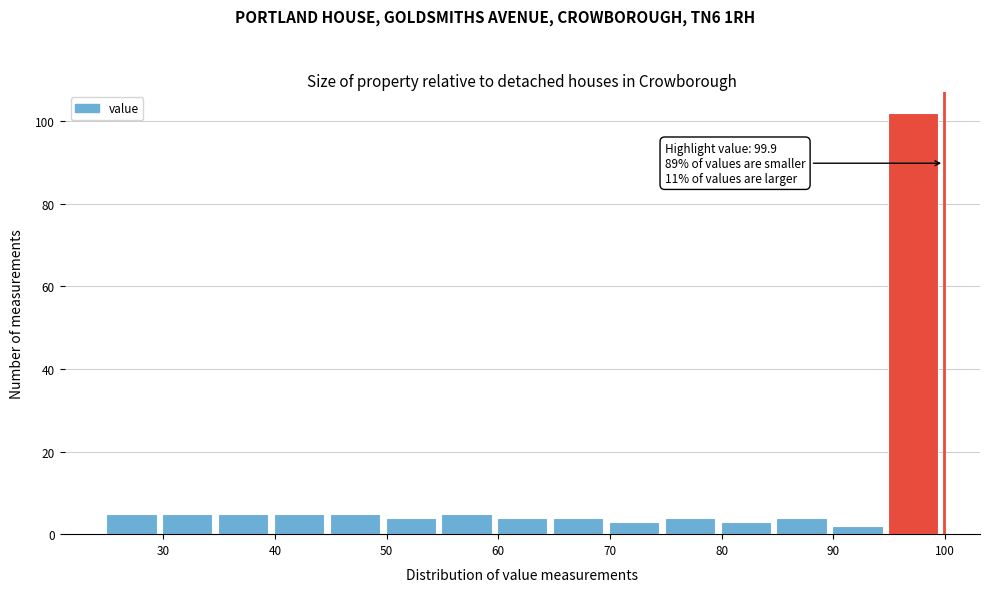

Which range on the x-axis has the tallest bar?

94.9 to 99.9